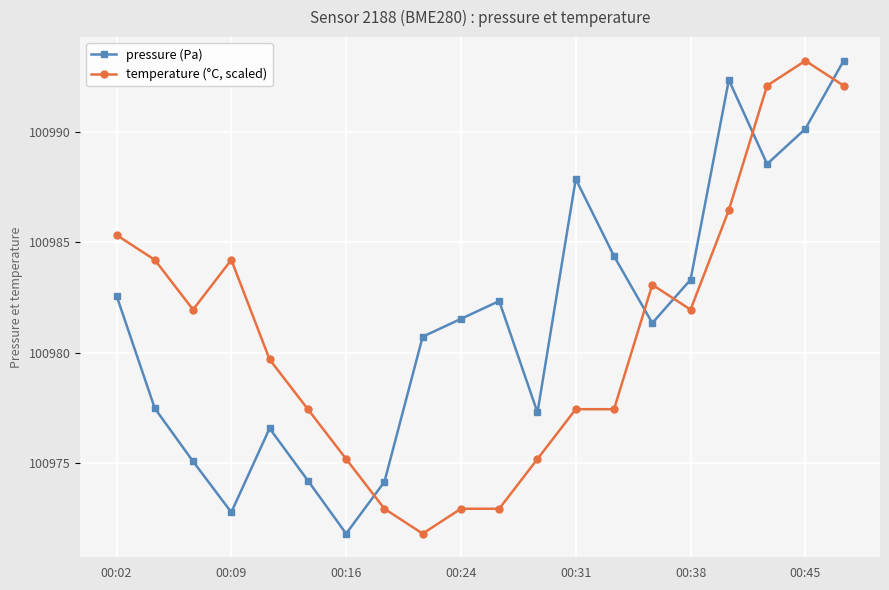

How many interior local peaks does the pressure (Pa) series have?

4